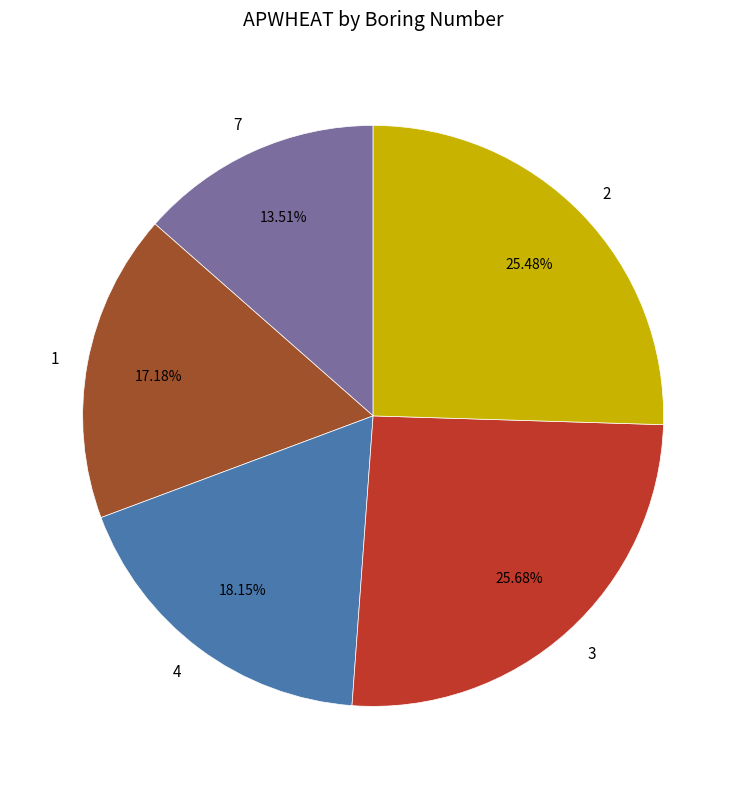

What percentage do 7 and 3 together represent?

39.2%